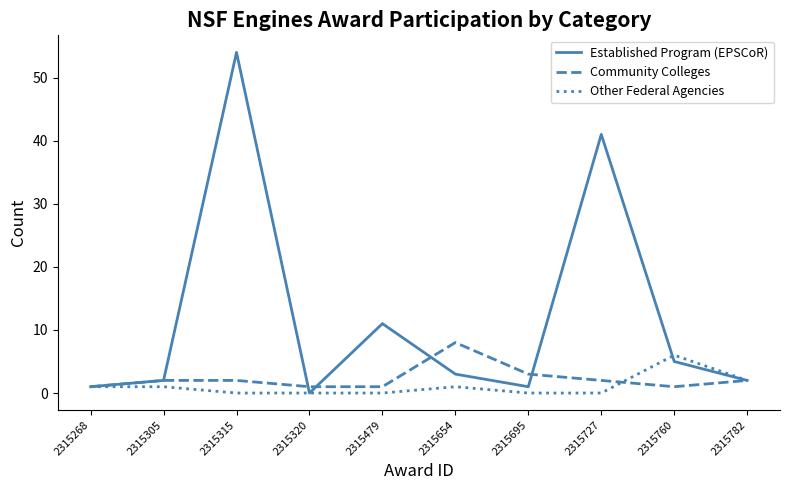

True or false: Established Program (EPSCoR) has a value of 3 at 2315479.

False